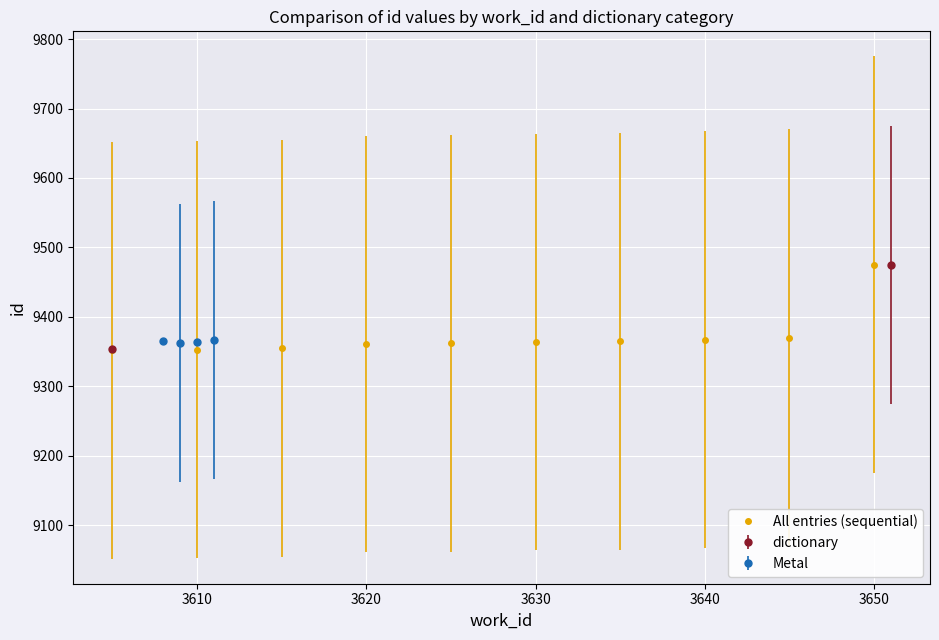

What is the maximum value for All entries (sequential)?

9475